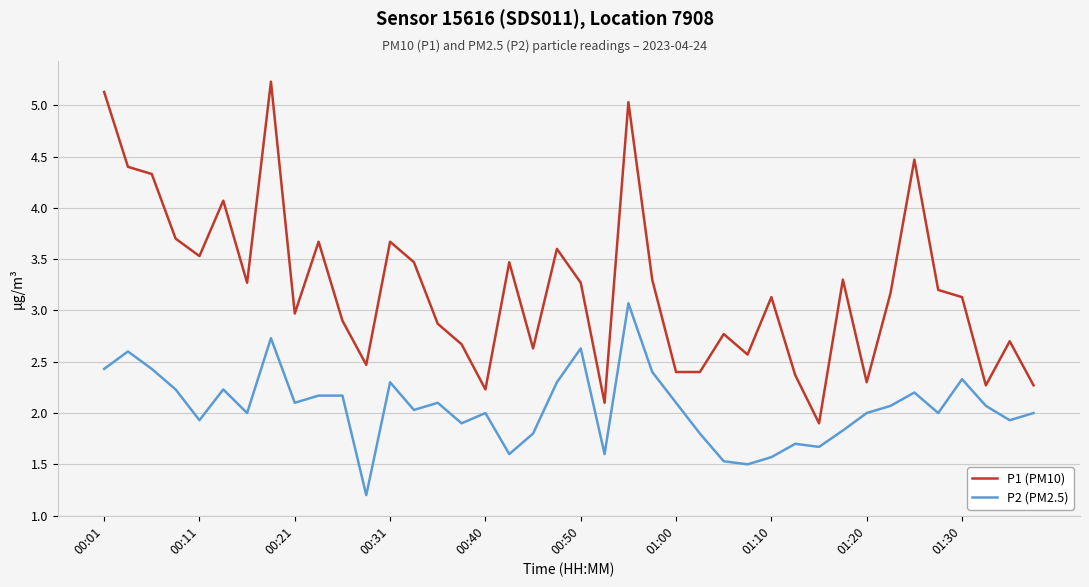

What is the smallest value displayed?

1.2